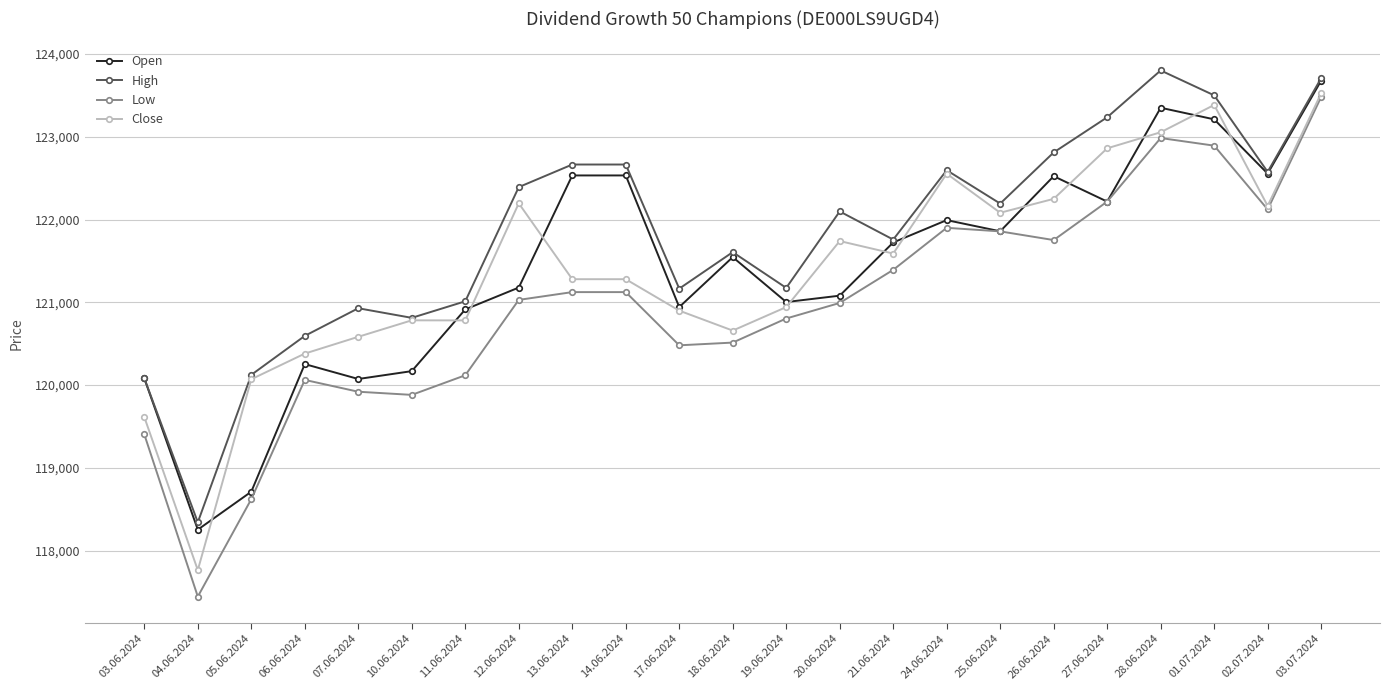

Where is the first local maximum for Low?

06.06.2024